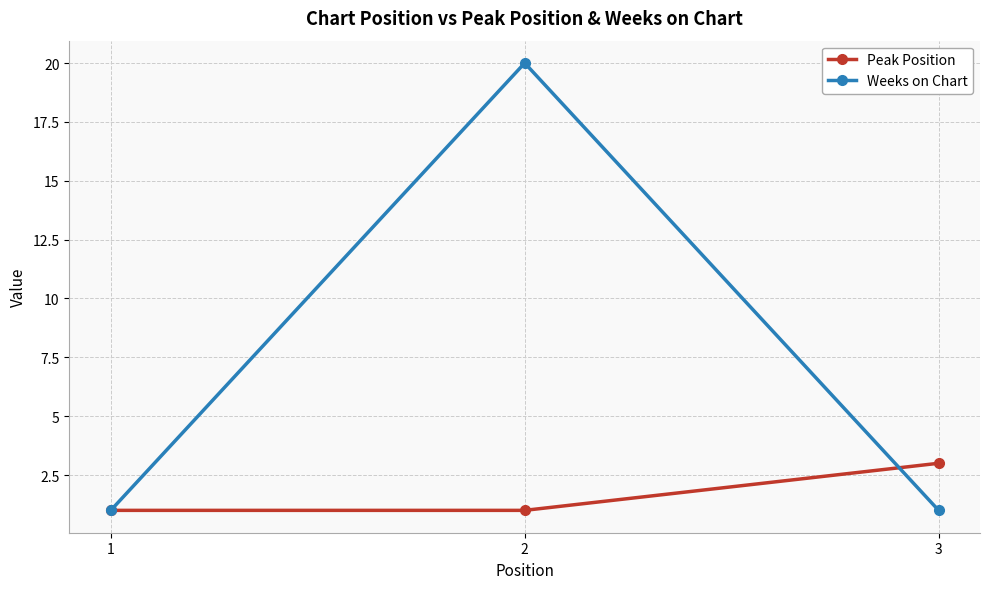

Rank the series by their average value, from highest to lowest.

Weeks on Chart, Peak Position